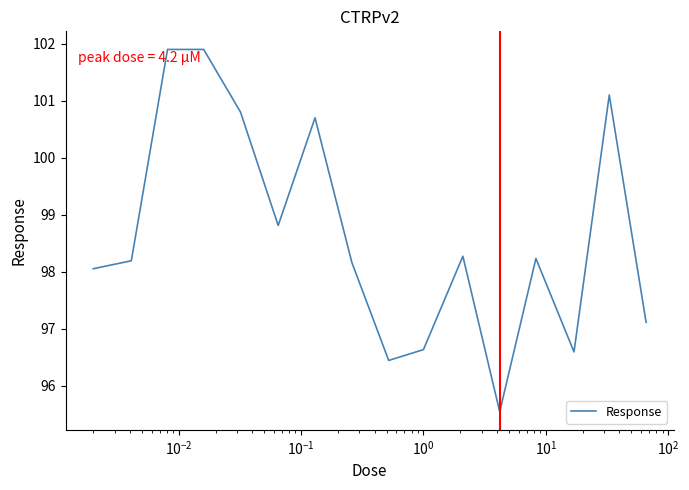

What is the difference between the maximum and minimum values?

6.4